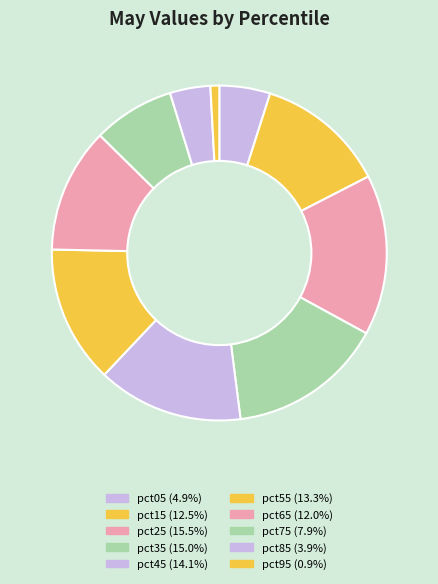

The pct35 slice represents 15% of the pie. True or false?

True